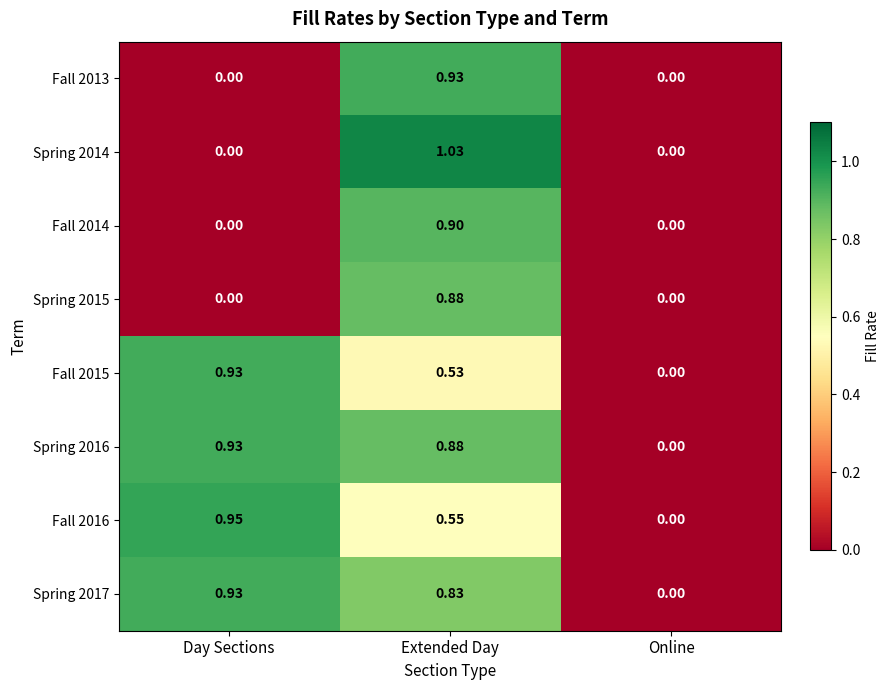

At which label is Fall 2016 closest to 0?

Online